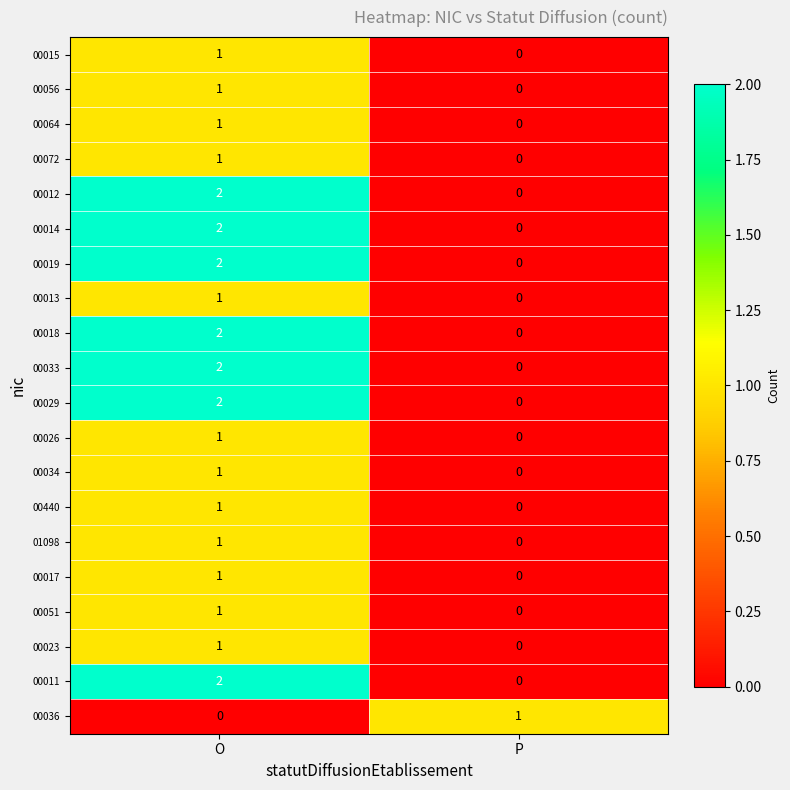

Rank the categories by 00015 value from lowest to highest.

P, O